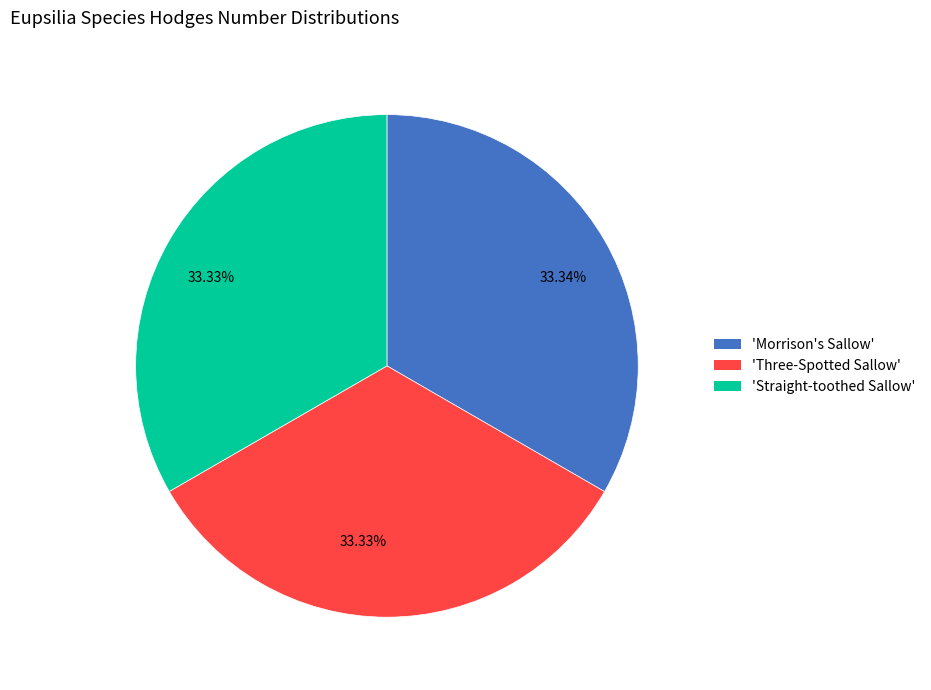

Does any single category account for the majority?

No